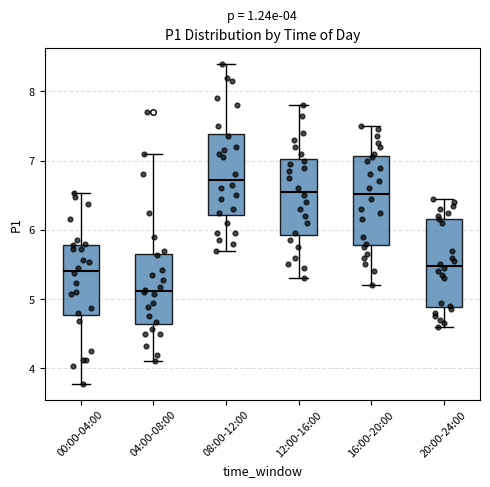

Which box's median line is the highest?

08:00-12:00